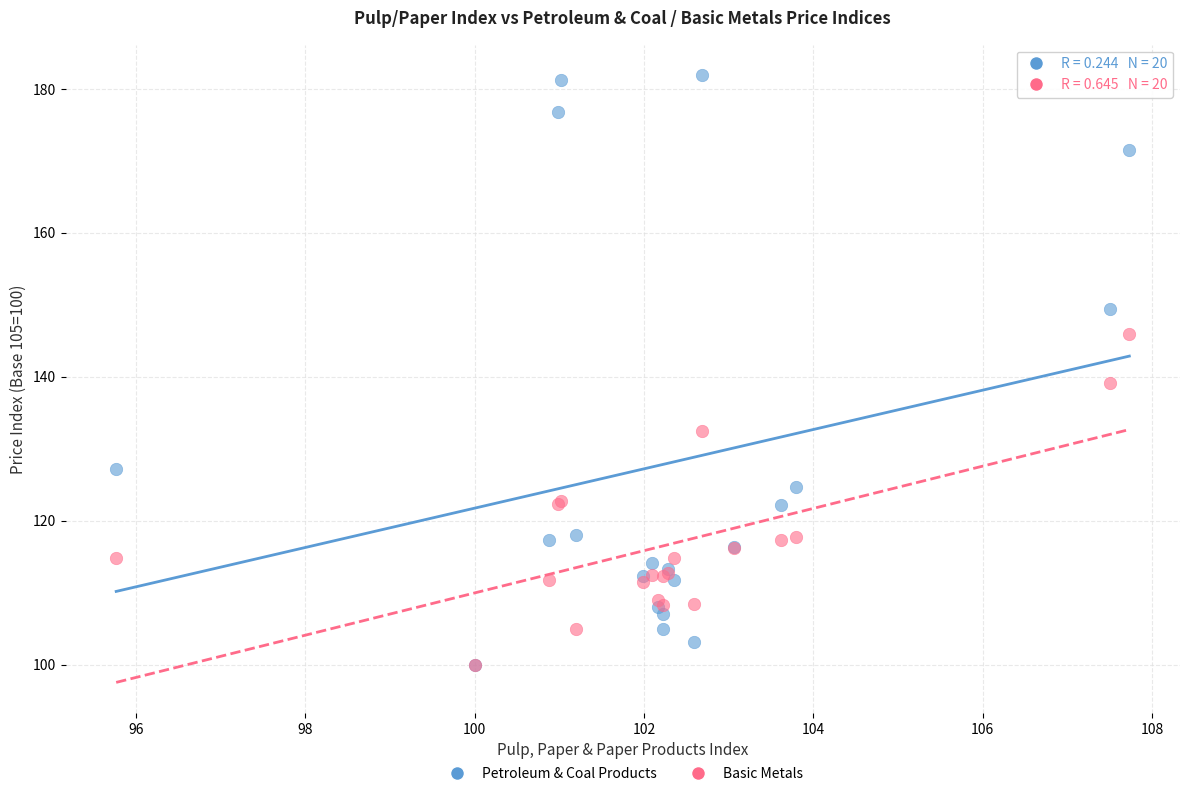

In the Petroleum & Coal Products series, what Y value is closest to 140?

149.4